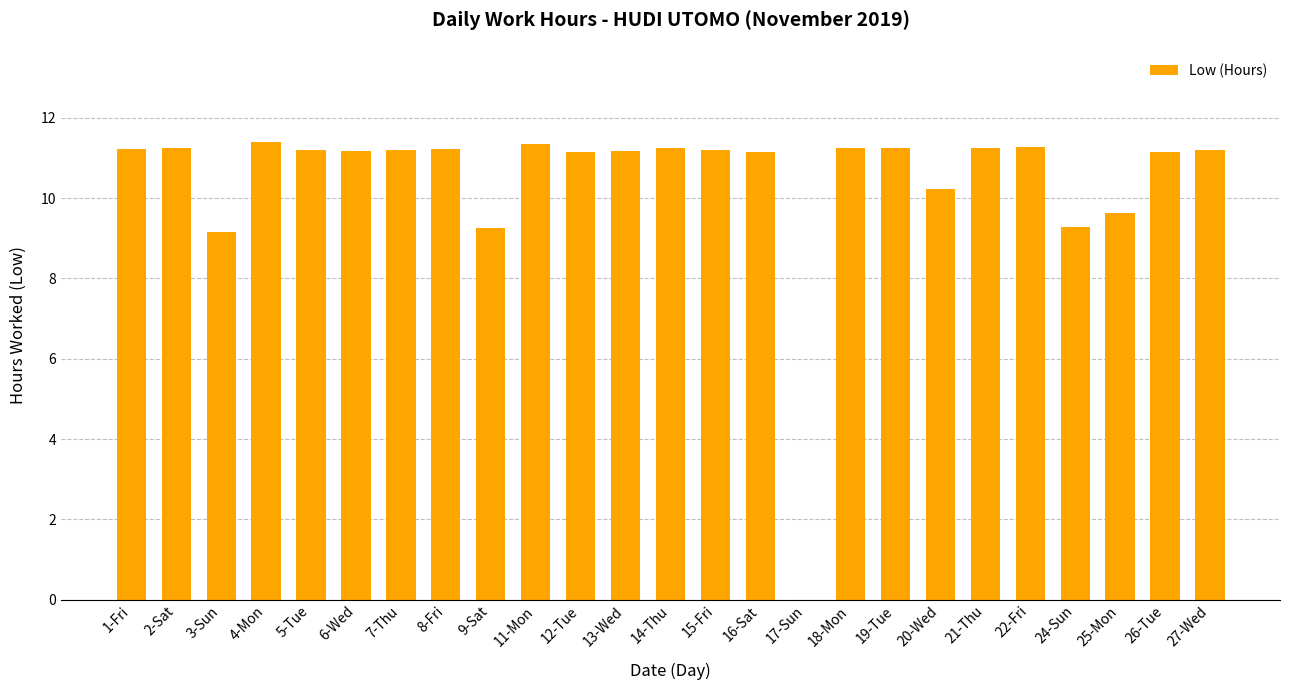

What is the greatest value displayed?

11.4